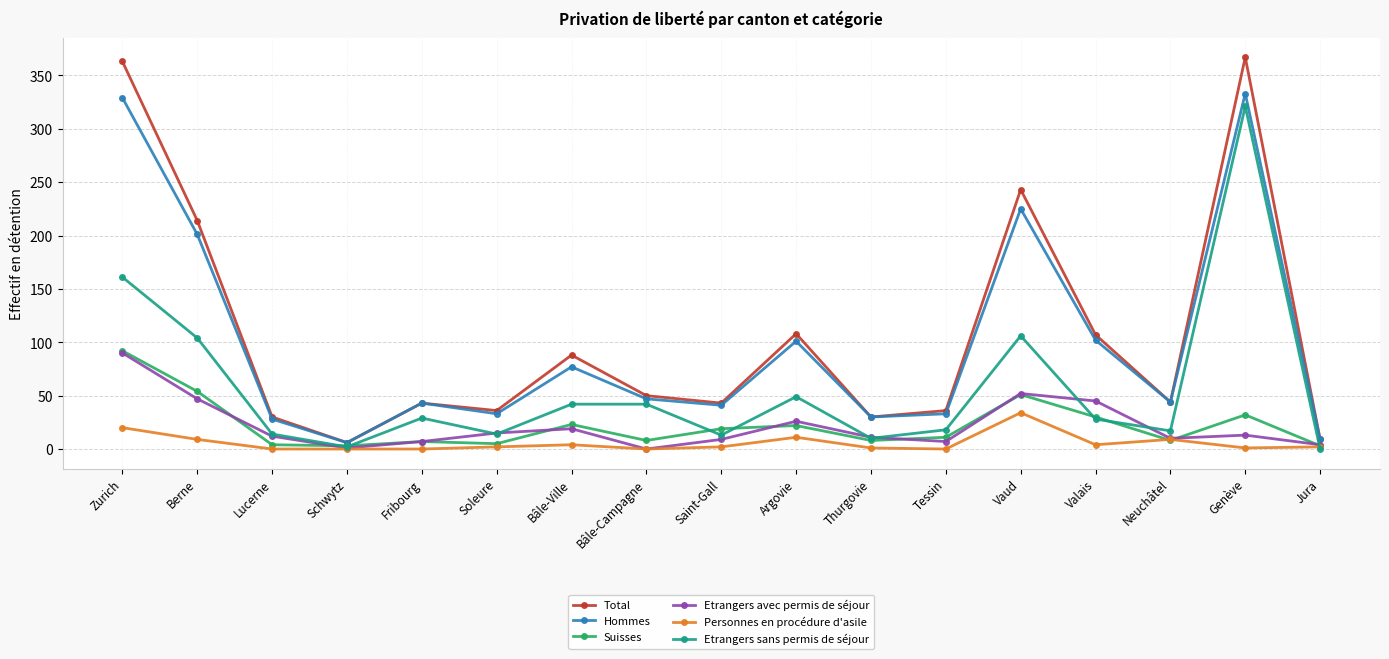

Is the value of Personnes en procédure d'asile at Vaud greater than the value of Etrangers avec permis de séjour at Lucerne?

Yes